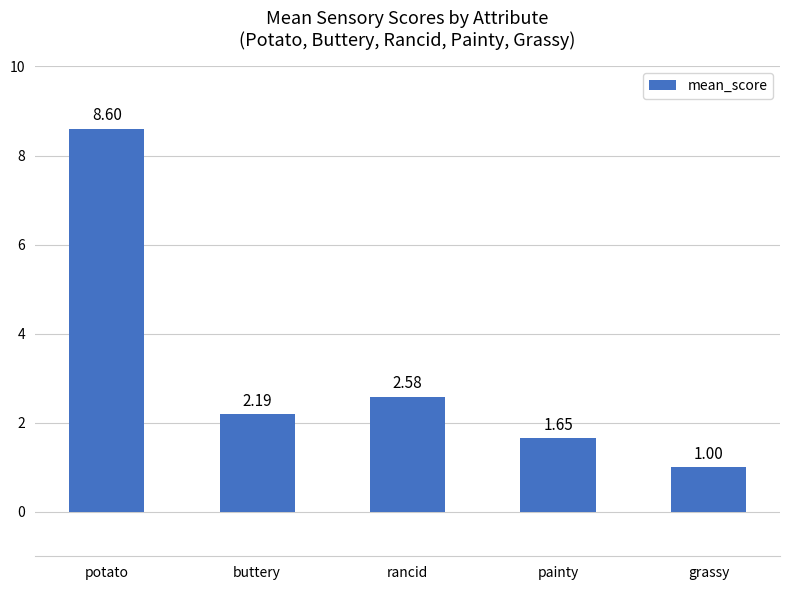

Does the chart contain stacked bars?

No